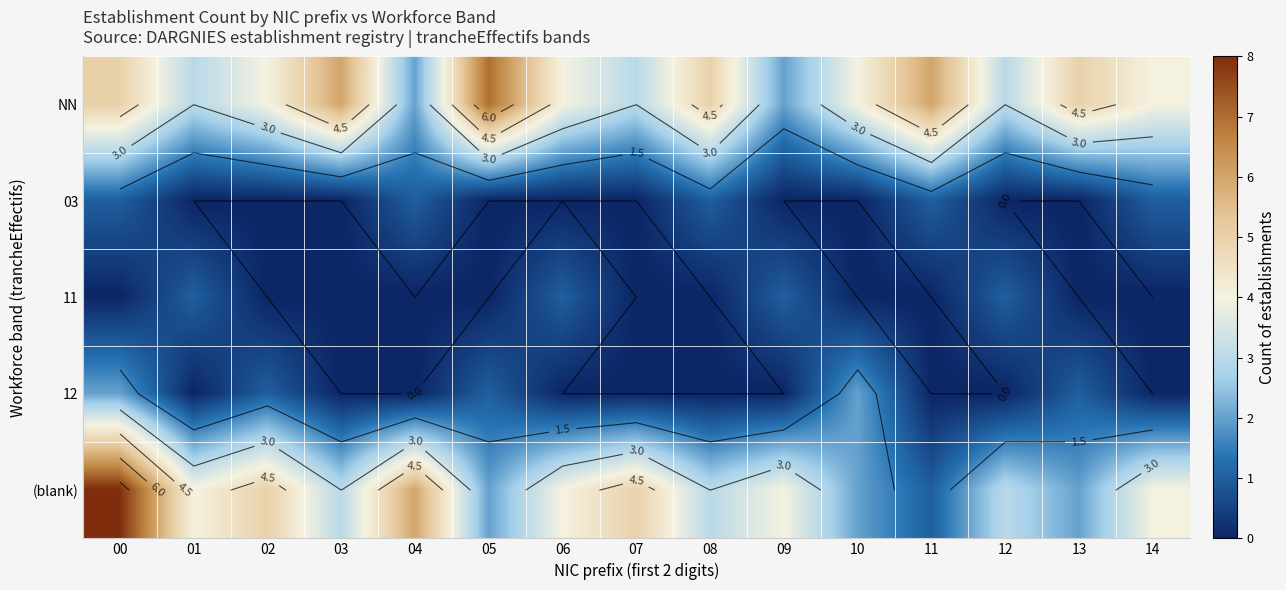

Read the NN value at 12.

3